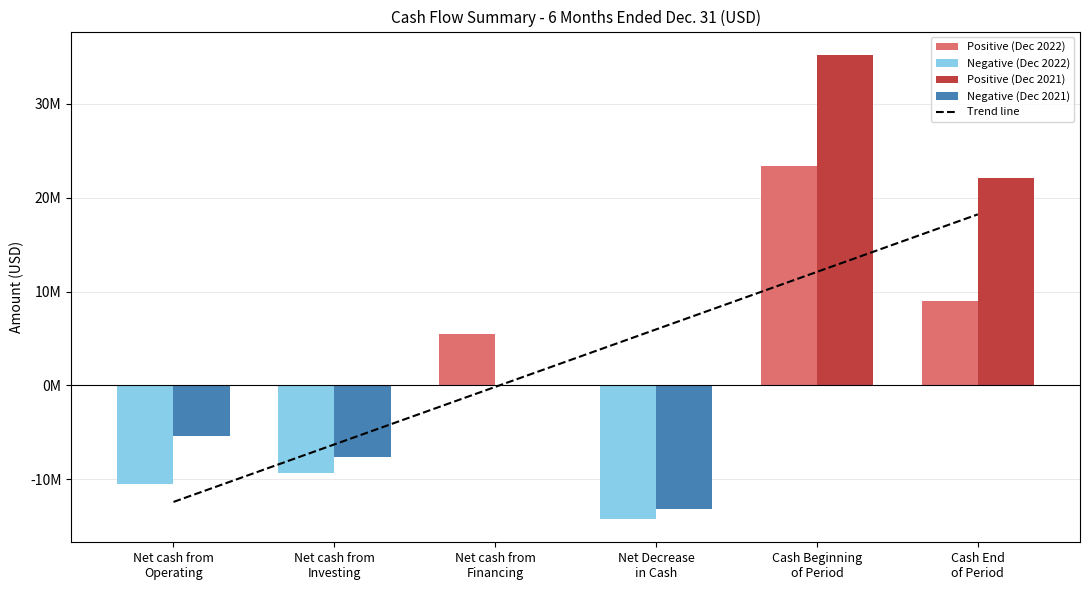

How many values in the Dec. 31, 2021 series exceed -112867?

2